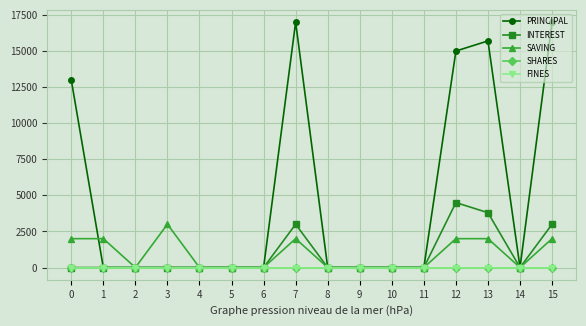

Reading left to right, extract all data points from this chart.

PRINCIPAL: 13000	0	0	0	0	0	0	17000	0	0	0	0	15000	15700	0	17000
INTEREST: 0	0	0	0	0	0	0	3000	0	0	0	0	4500	3800	0	3000
SAVING: 2000	2000	0	3000	0	0	0	2000	0	0	0	0	2000	2000	0	2000
SHARES: 0	0	0	0	0	0	0	0	0	0	0	0	0	0	0	0
FINES: 0	0	0	0	0	0	0	0	0	0	0	0	0	0	0	0